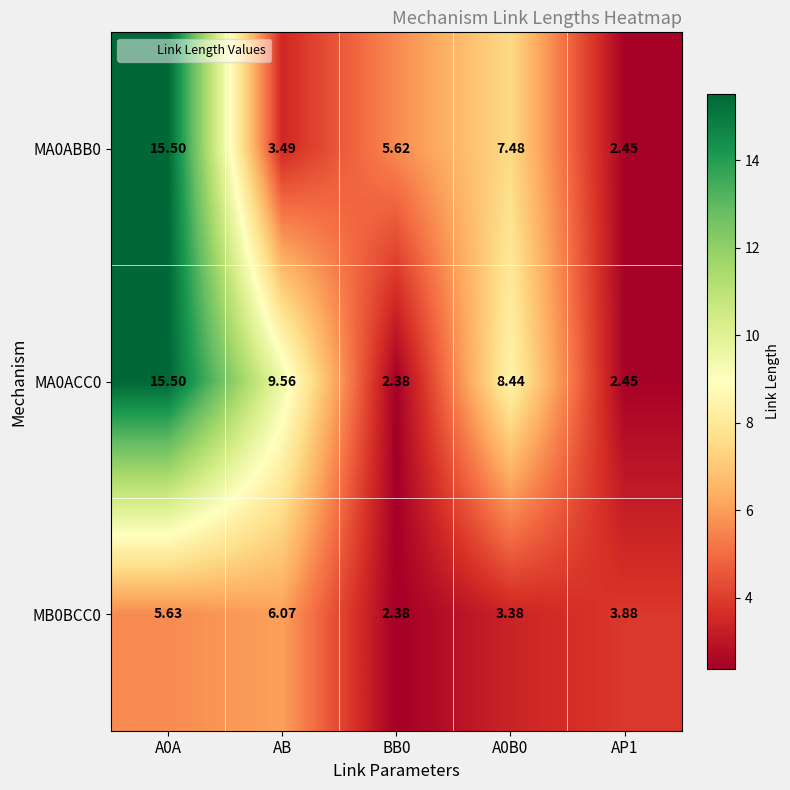

Is the value of MA0ABB0 at AB greater than the value of MB0BCC0 at BB0?

Yes